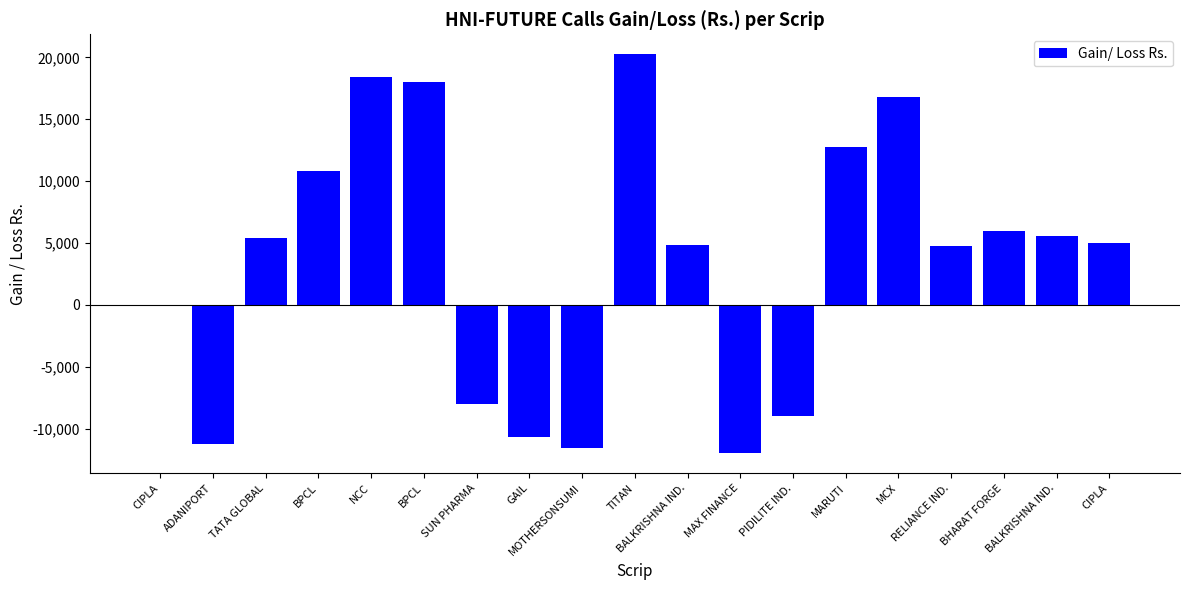

What is the label of the 11th bar from the left?

BALKRISHNA IND.